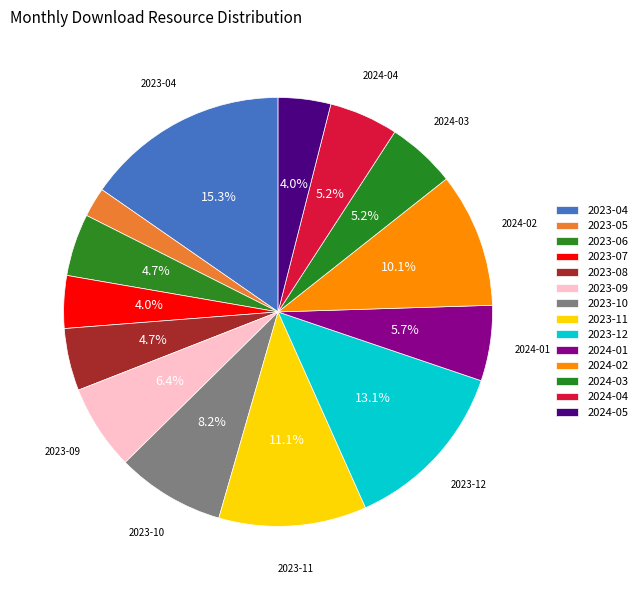

Combined, what portion of the pie is 2023-12 and 2023-07?

17.1%